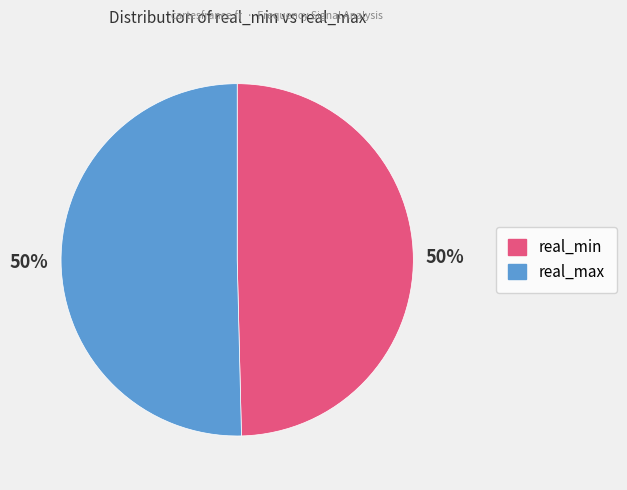

Count the number of slices in the pie.

2